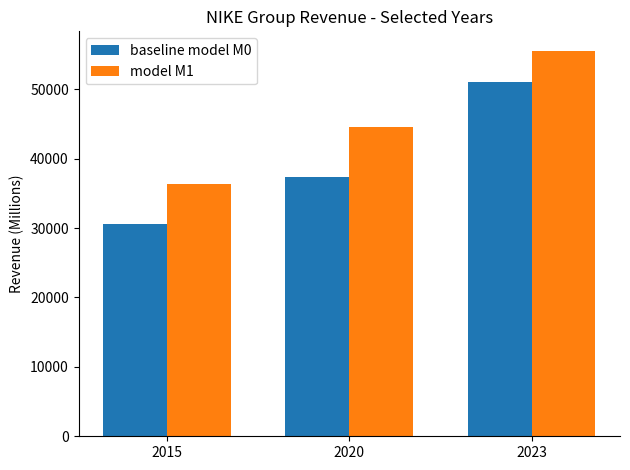

Rank the categories by model M1 value from highest to lowest.

2023, 2020, 2015